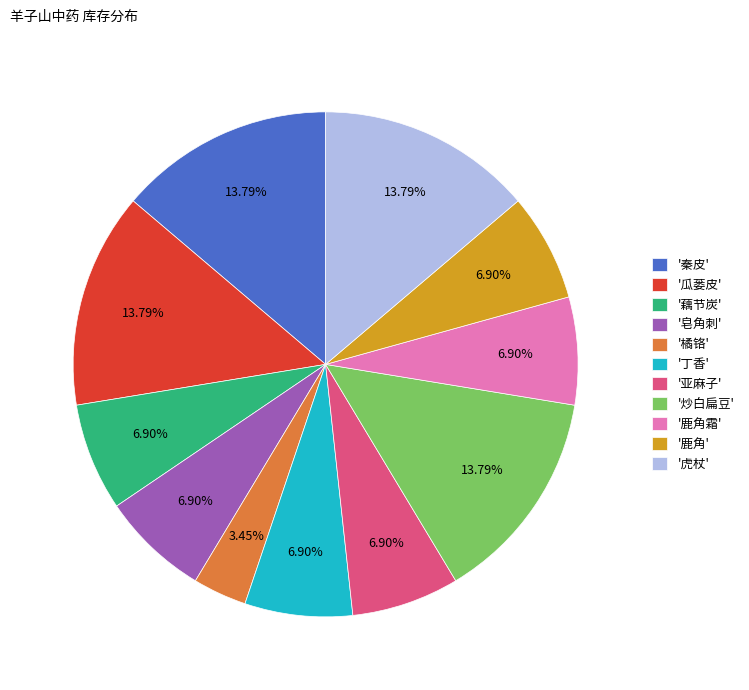

Which category has the smallest portion of the pie?

'橘铬'